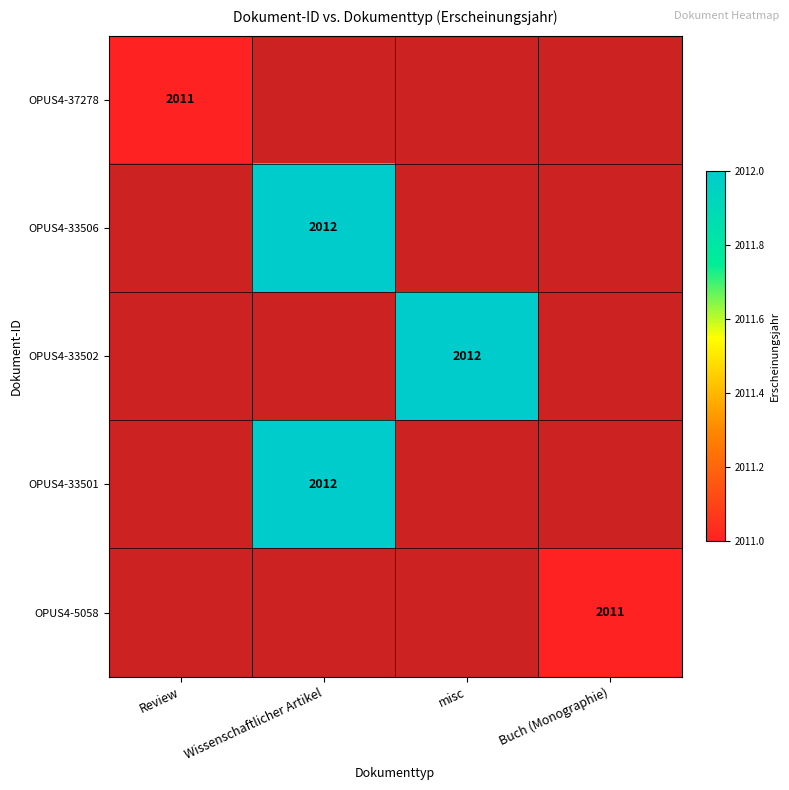

The OPUS4-37278 series shows 408 at Review. True or false?

False